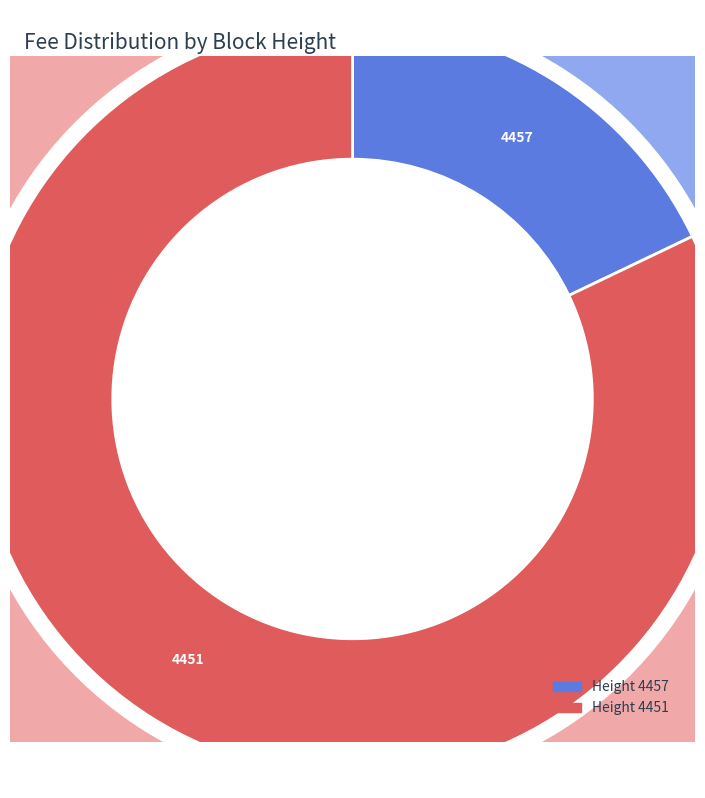

How many segments does this pie chart have?

2